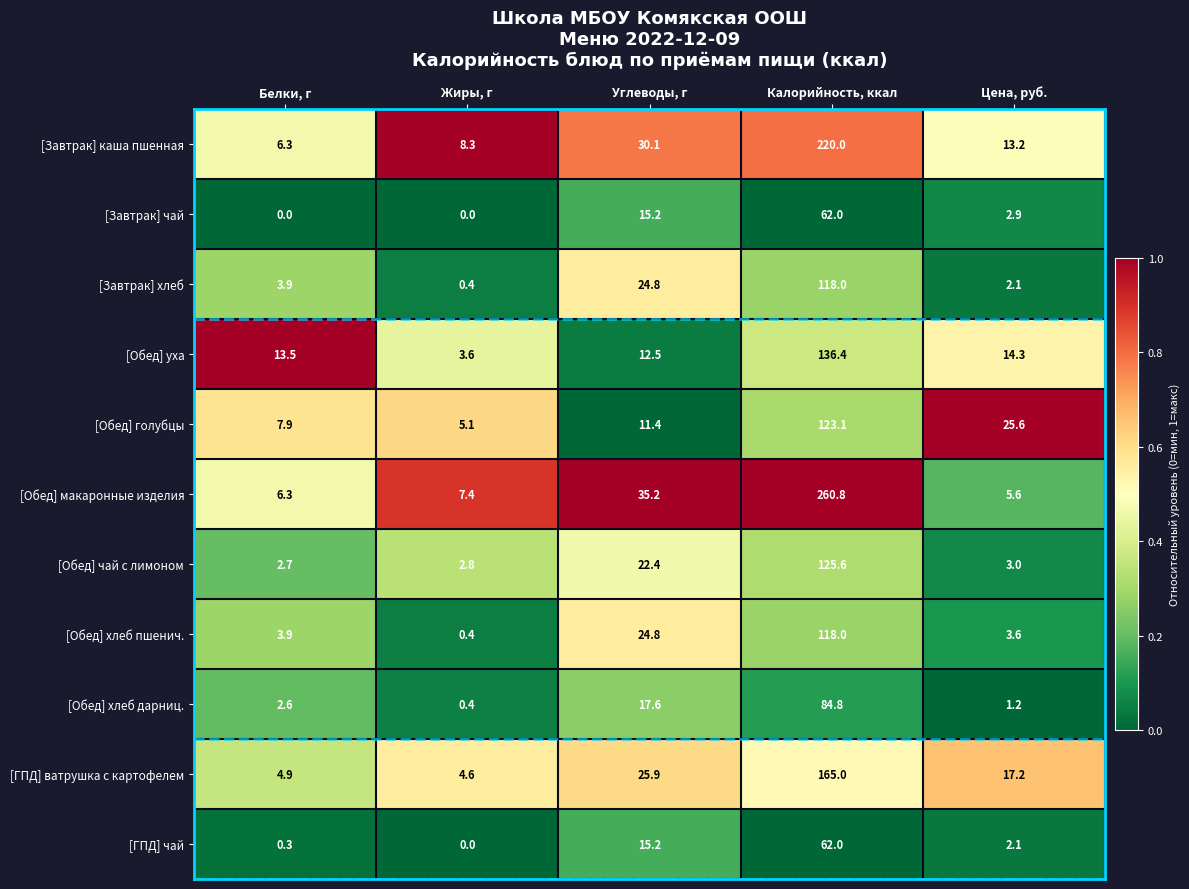

At which label does [Обед] чай с лимоном reach its minimum?

Белки, г